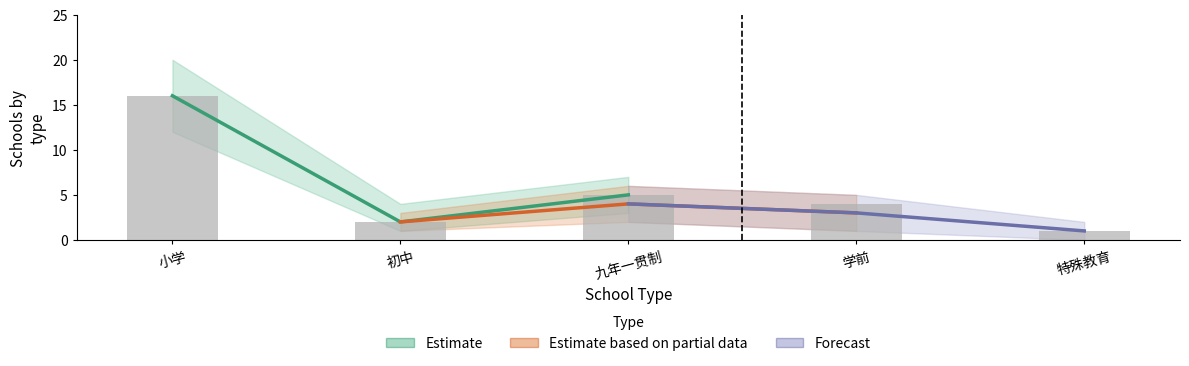

What is the value of the Estimate bar at the 1st from the left?

16